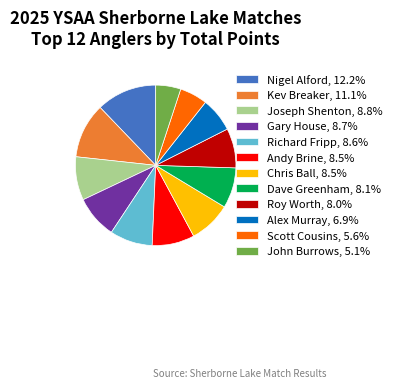

Is the sum of Chris Ball, 8.5% and Alex Murray, 6.9% greater than half?

No